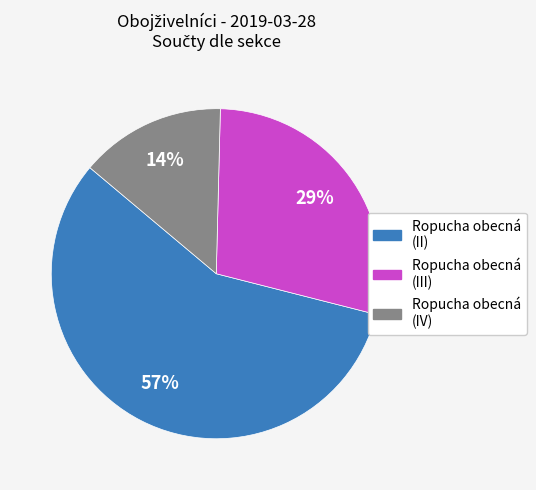

Do Ropucha obecná (II) and Ropucha obecná (III) together represent more than half of the pie?

Yes